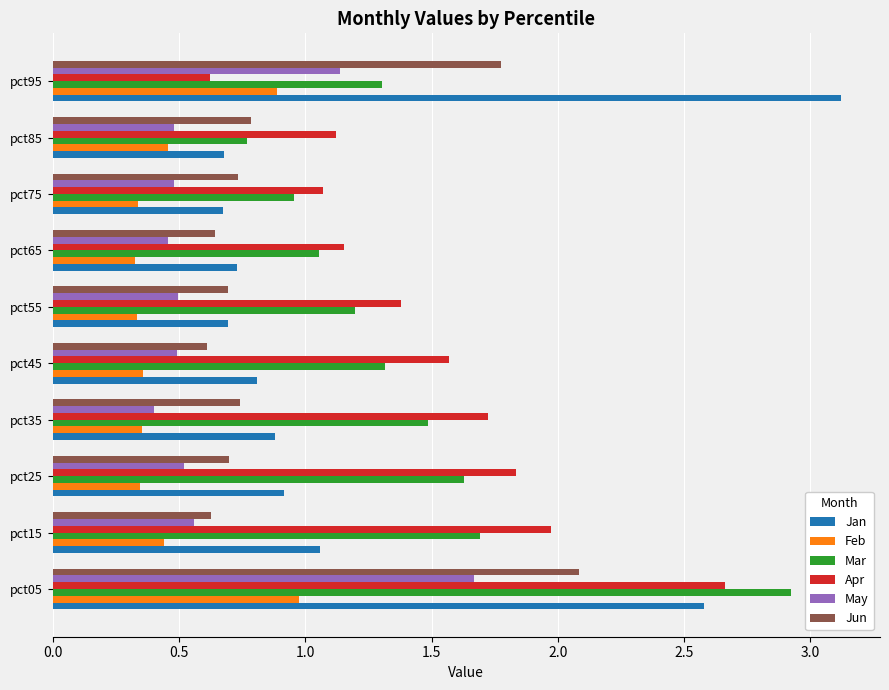

Which series has the widest spread of values?

Jan